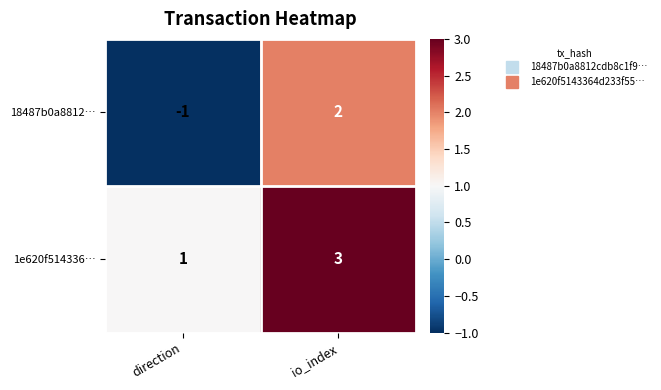

Reading right to left, what are all the values shown in this chart?

18487b0a8812…: io_index=2	direction=-1
1e620f514336…: io_index=3	direction=1